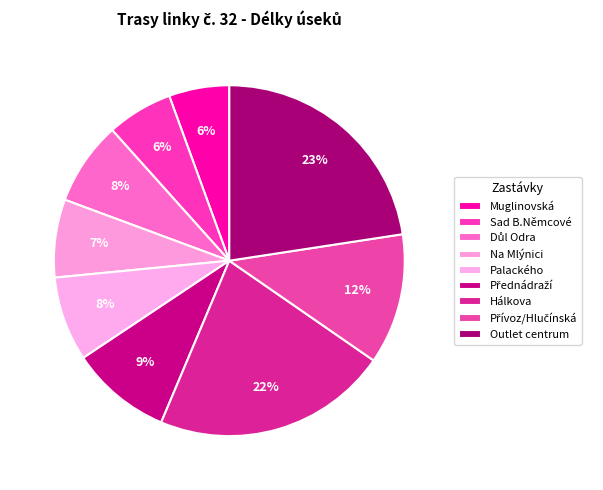

Which slice is the smallest?

Muglinovská